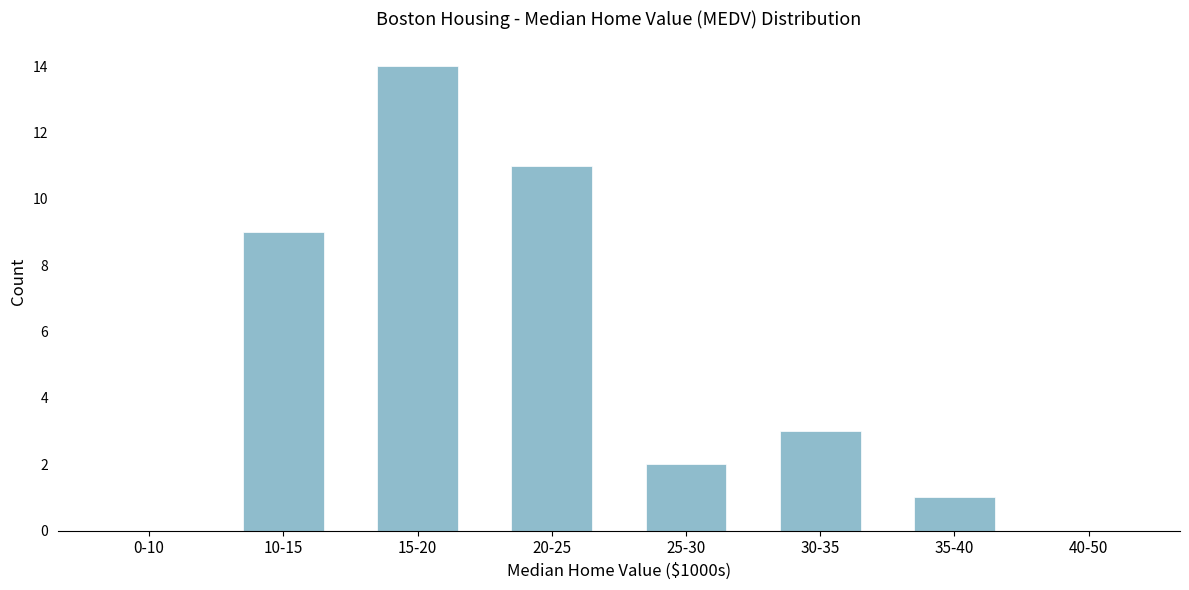

Reading left to right, list all the values displayed in this chart.

0-10=0	10-15=9	15-20=14	20-25=11	25-30=2	30-35=3	35-40=1	40-50=0